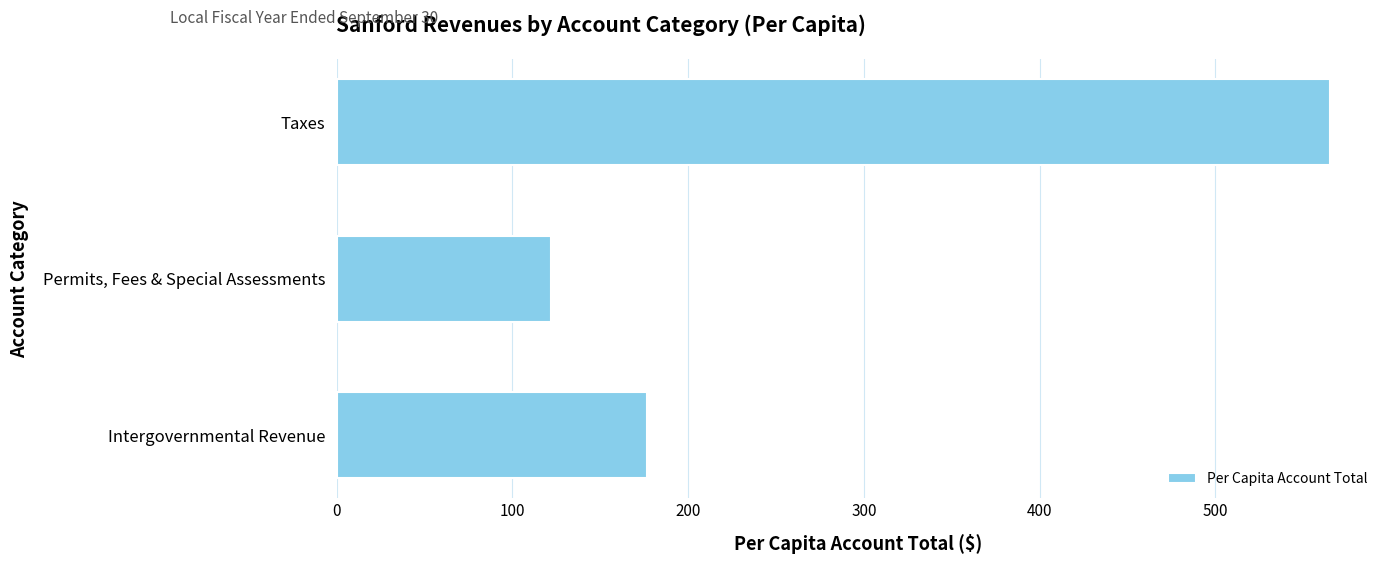

Does the chart contain stacked bars?

No